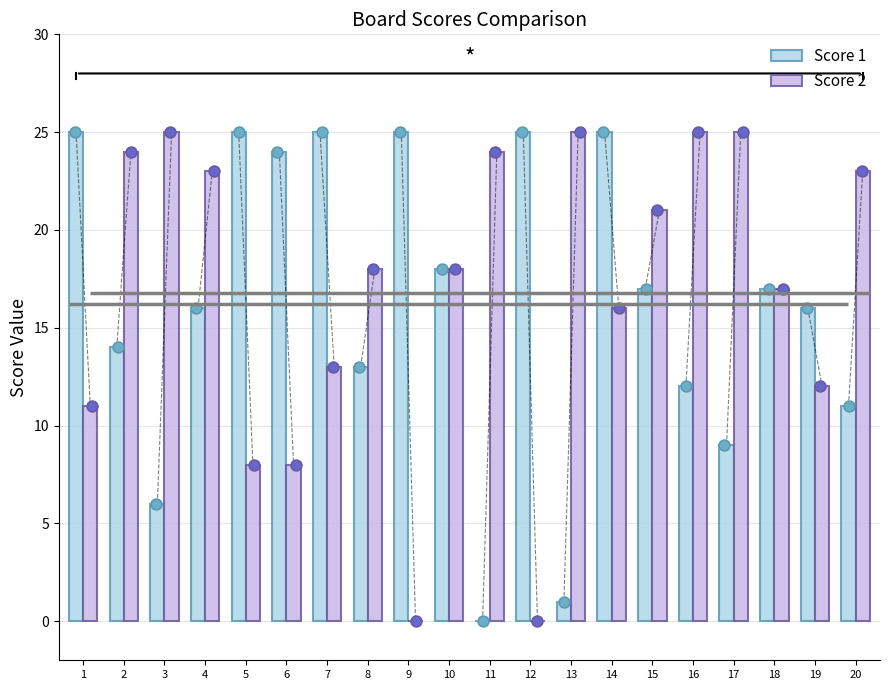

Which series contains the highest Y value?

Score 1